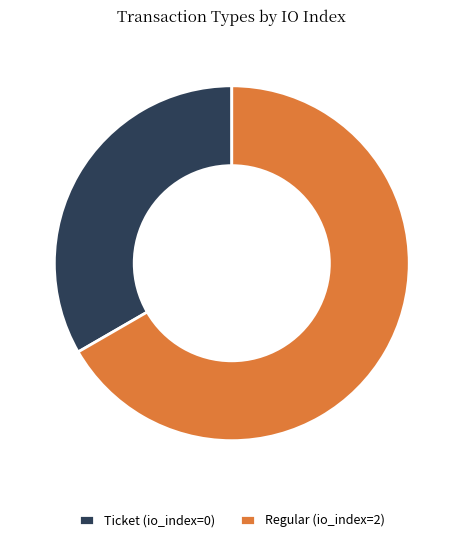

Does any single category account for the majority?

Yes